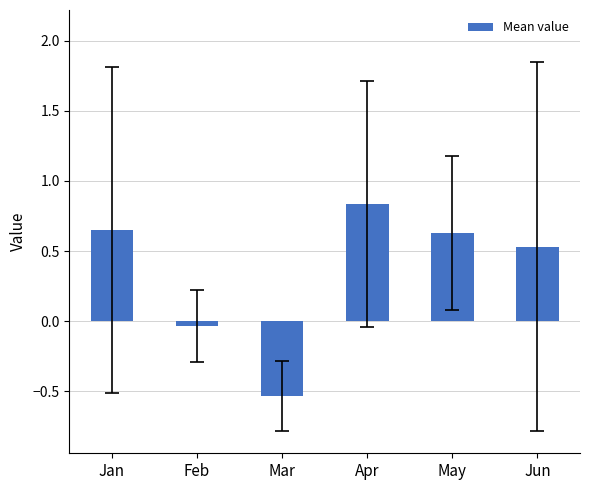

What is the sum of all values?

2.1